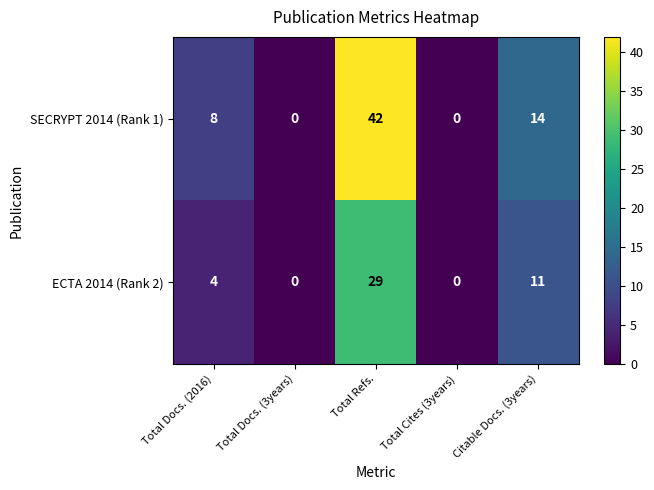

Which series has the largest total across all categories?

SECRYPT 2014 (Rank 1)